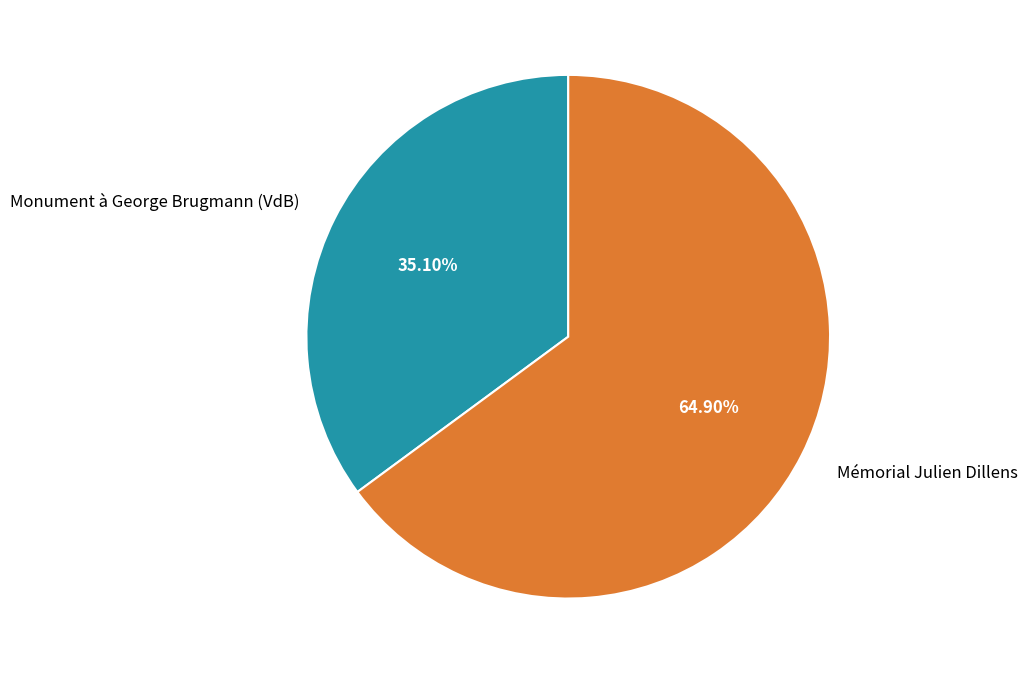

How many slices are in this pie chart?

2